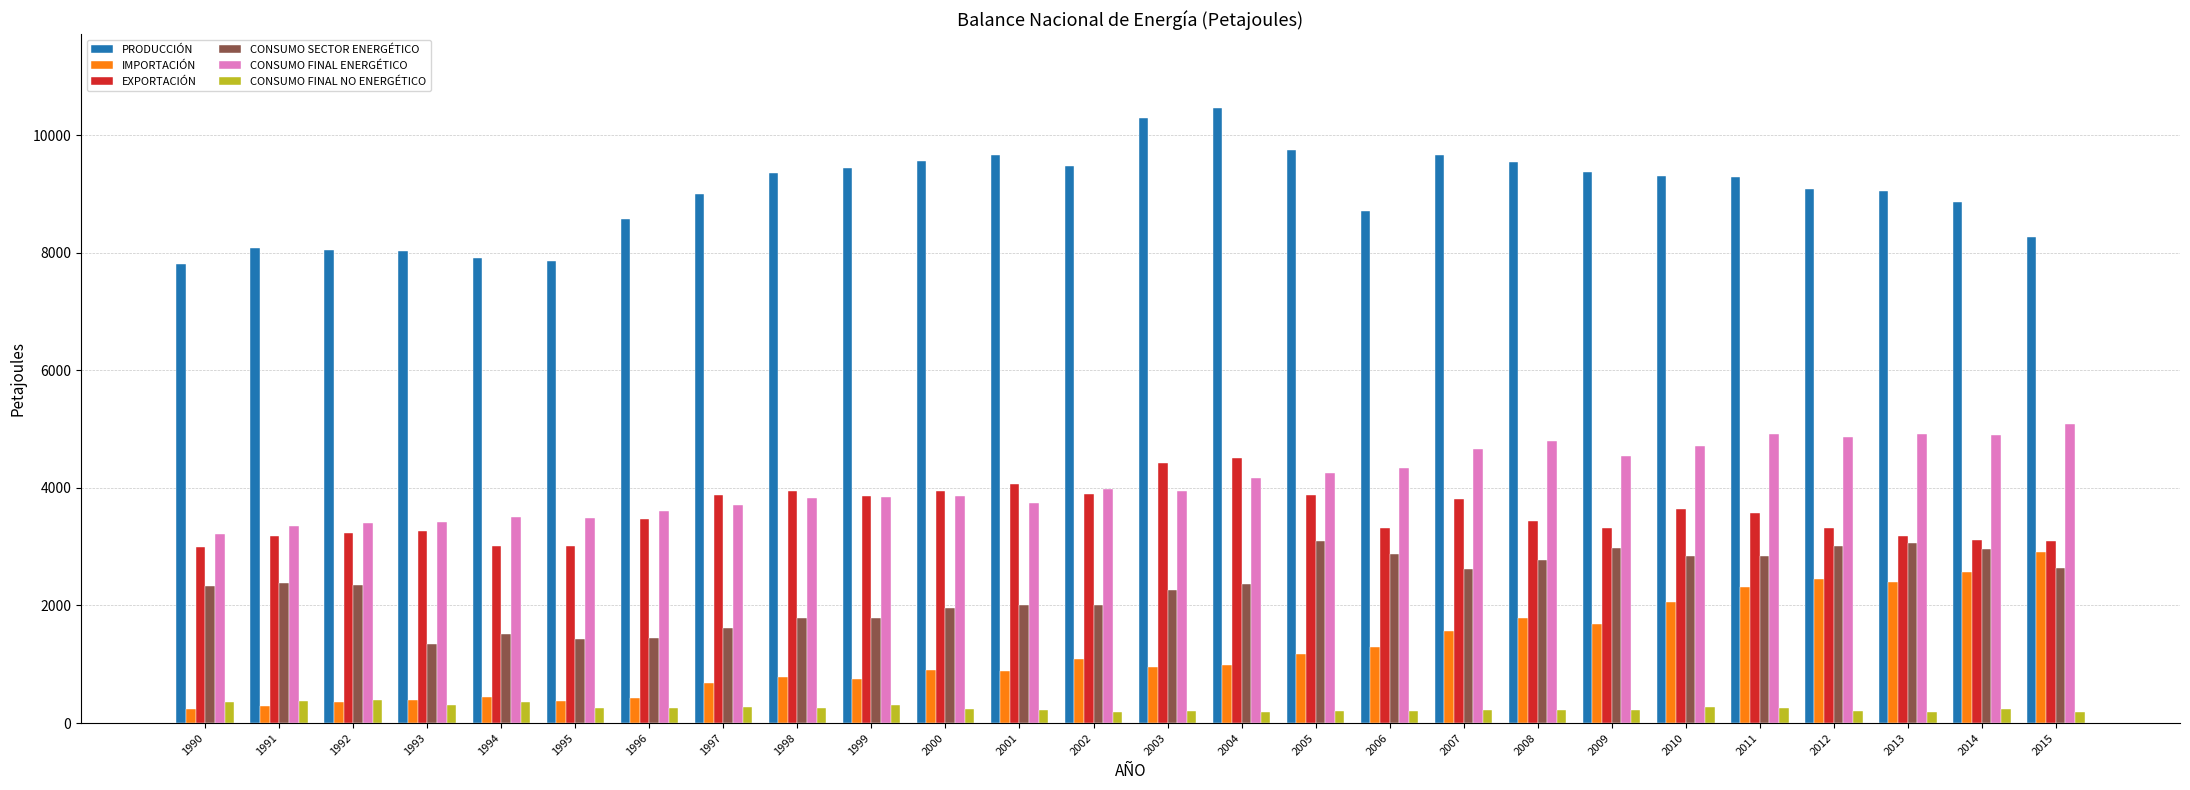

What is the value of the CONSUMO SECTOR ENERGÉTICO bar at the 26th from the left?

2640.5